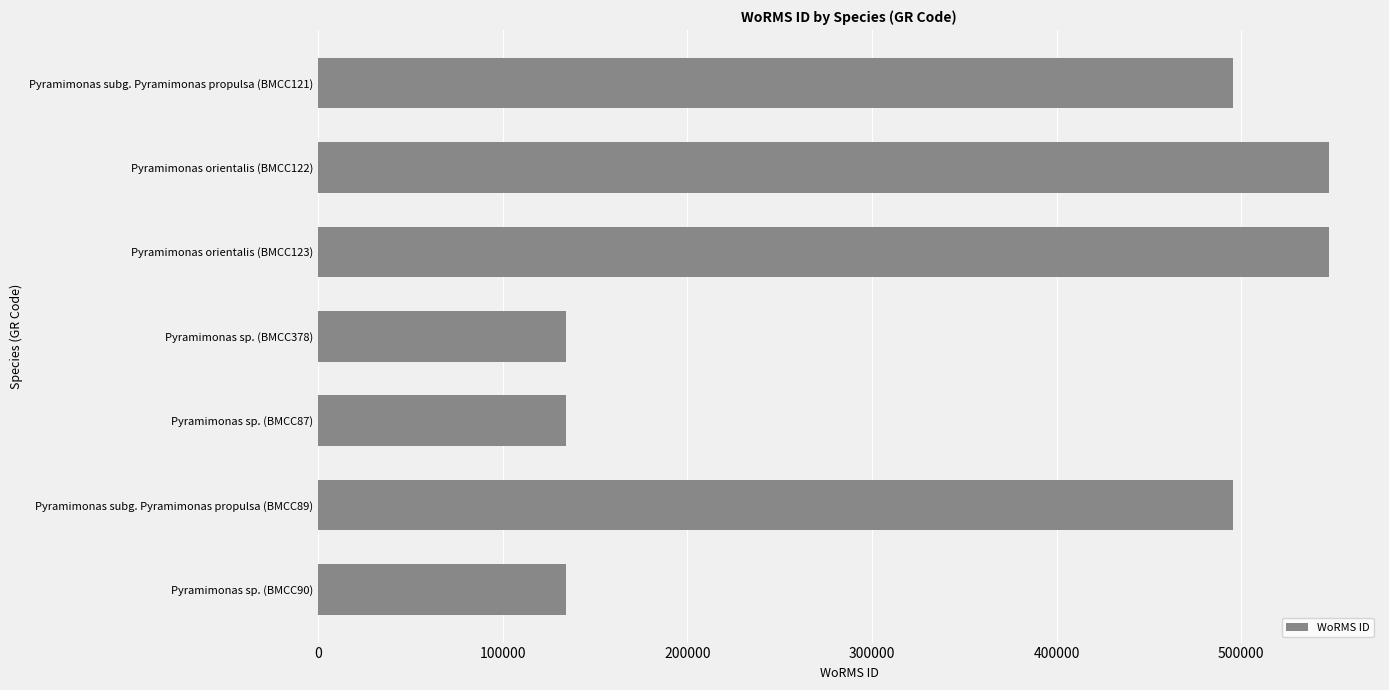

What is the value of the 1st bar from the top?

495347